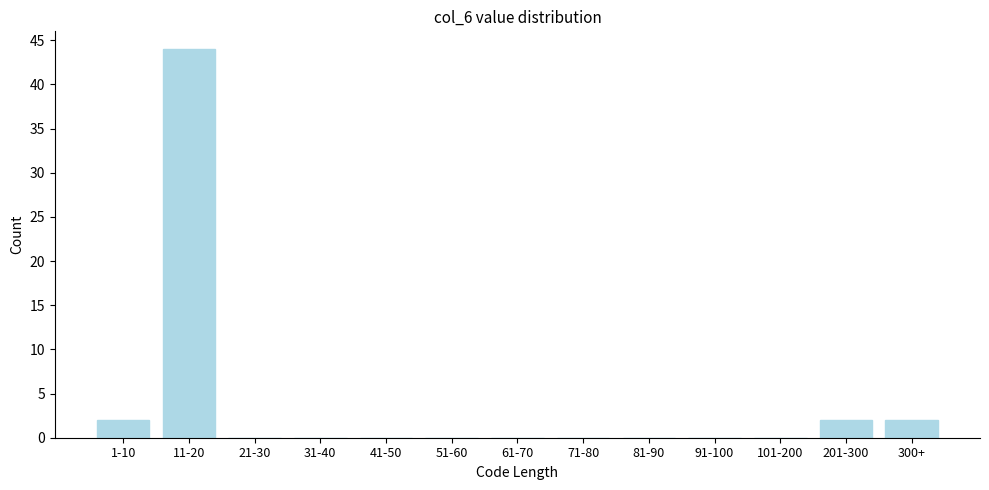

Reading right to left, what are all the values shown in this chart?

300+=2	201-300=2	101-200=0	91-100=0	81-90=0	71-80=0	61-70=0	51-60=0	41-50=0	31-40=0	21-30=0	11-20=44	1-10=2